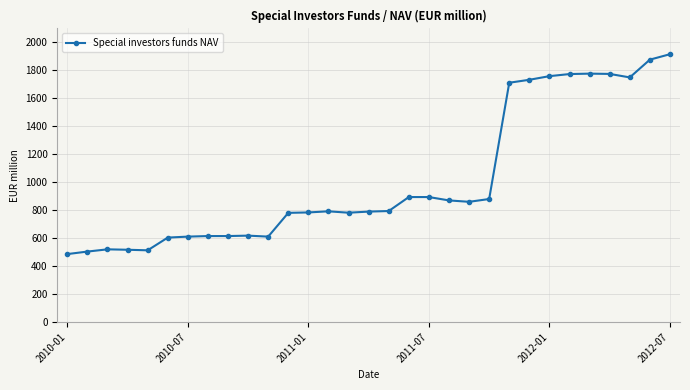

True or false: there are more than 1 points higher than both neighbors.

True